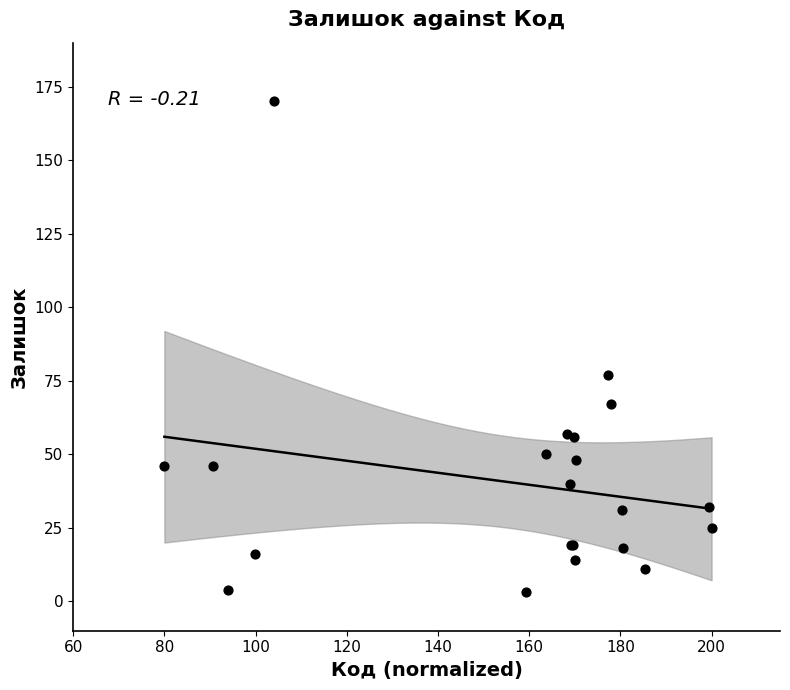

What Y value in the scatter plot is closest to 86?

77